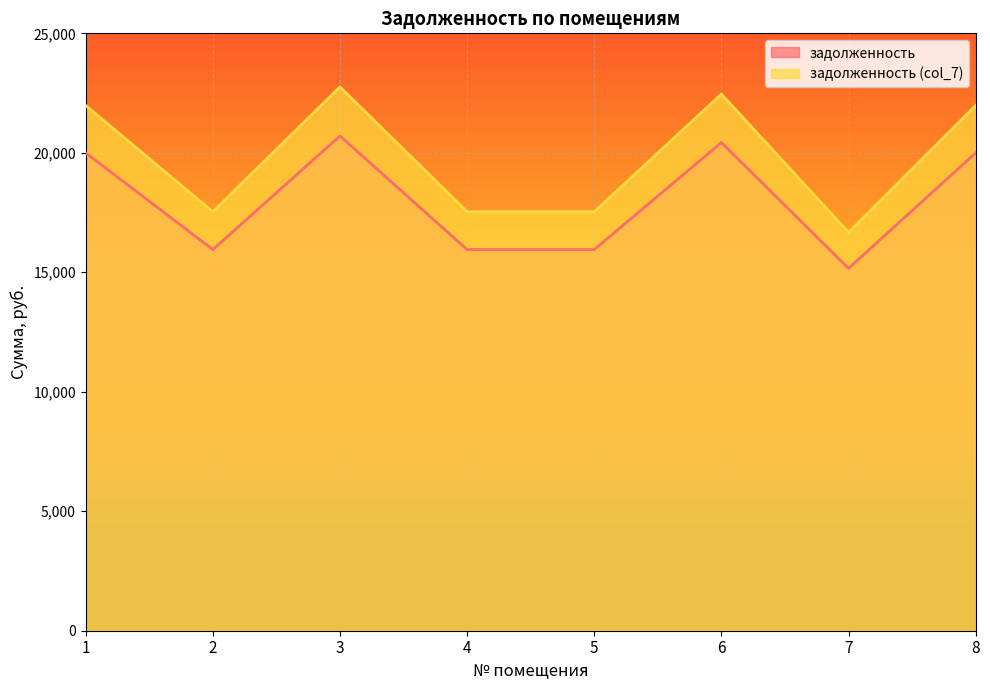

List the series in order of their peak value, highest first.

задолженность (col_7), задолженность